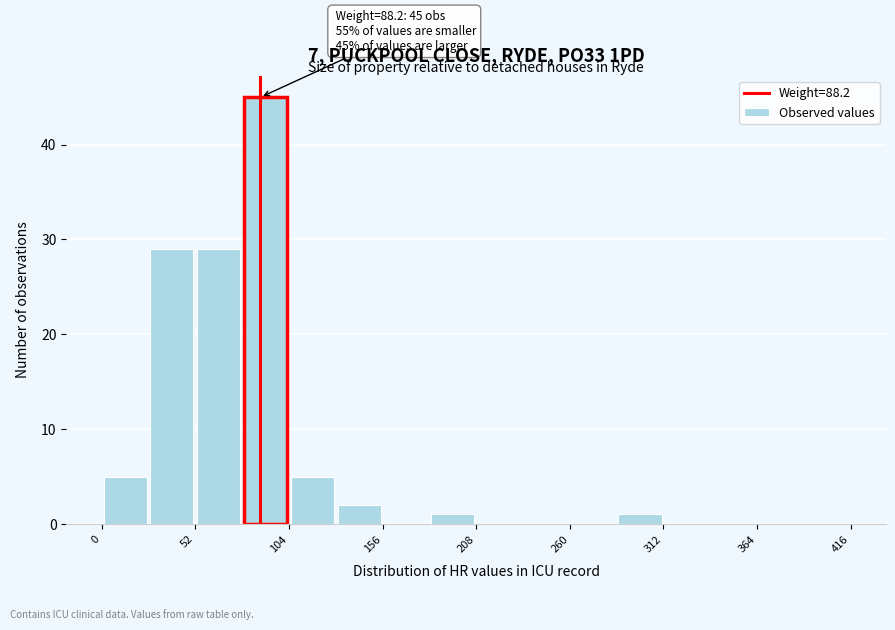

Around what value on the x-axis is the tallest bar? Give the approximate position of its centre, as read against the axis.

90